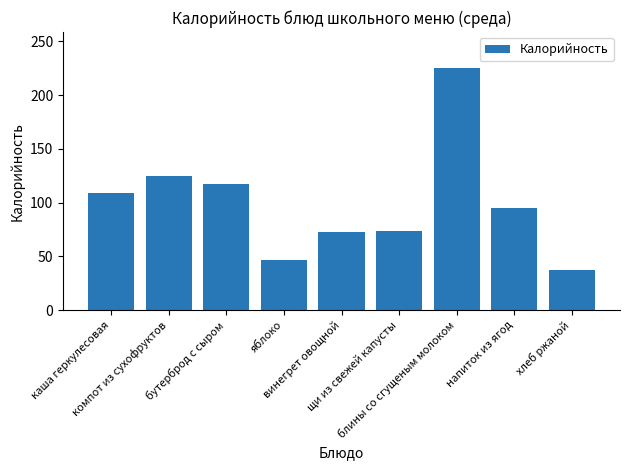

What is the difference between the values at напиток из ягод and хлеб ржаной?

58